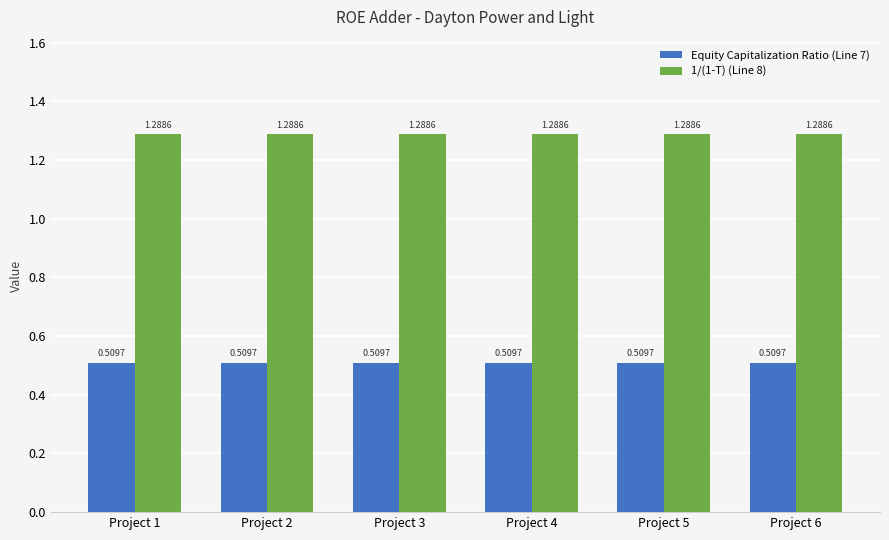

Is the value of 1/(1-T) (Line 8) at Project 2 greater than the value of Equity Capitalization Ratio (Line 7) at Project 1?

Yes